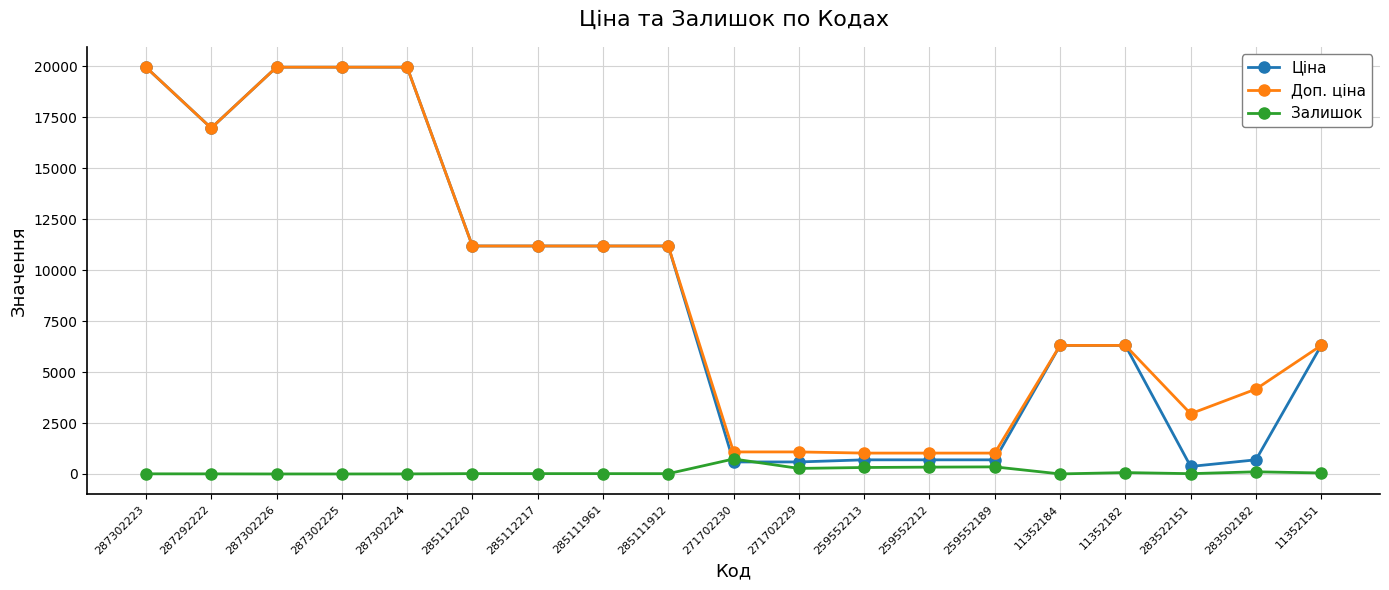

What is the minimum value for Доп. ціна?

1024.6